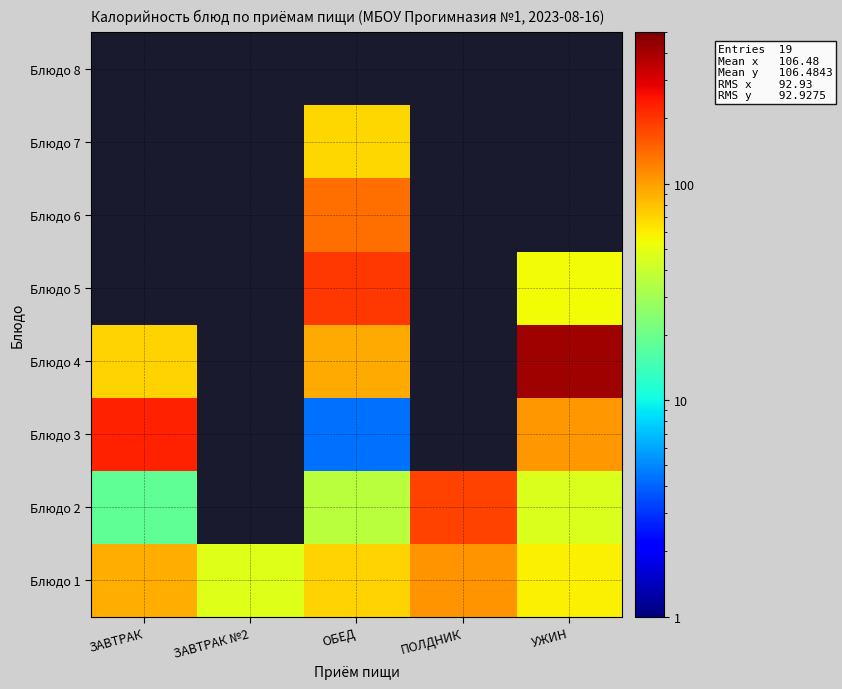

At how many categories does at least one series exceed 372?

1